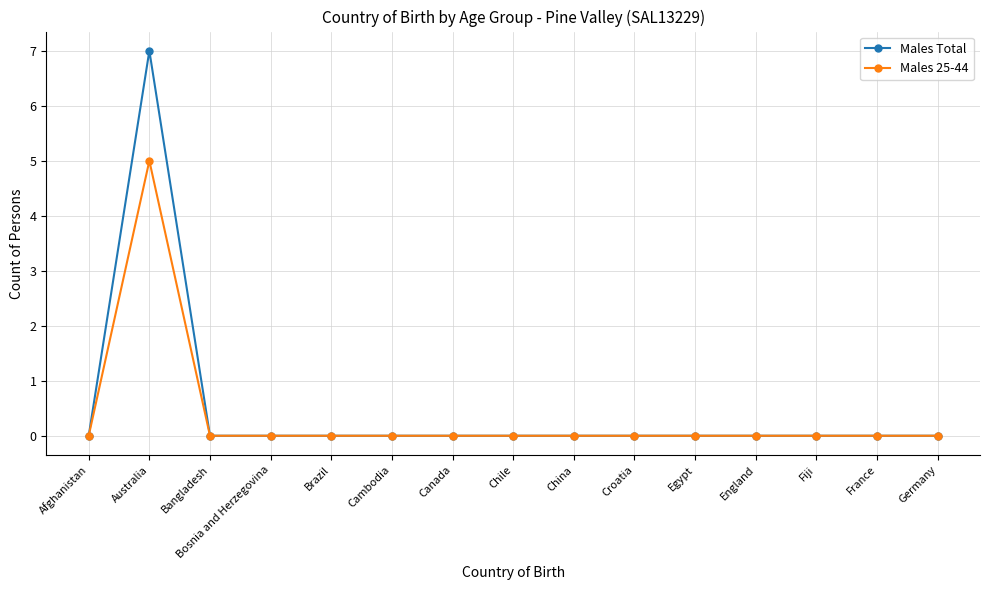

How many lines are shown in the chart?

2